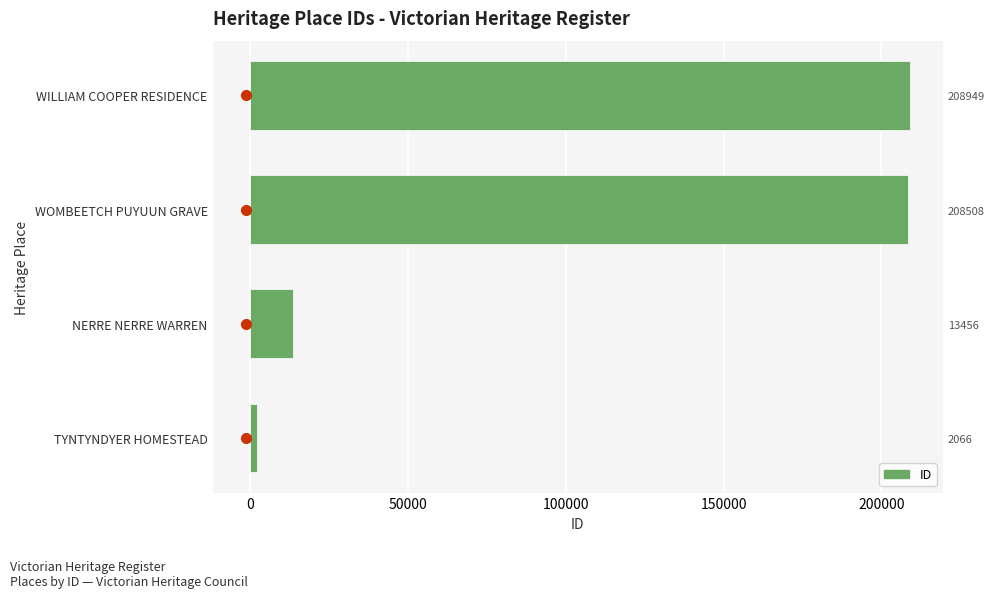

What is the greatest value displayed?

208949